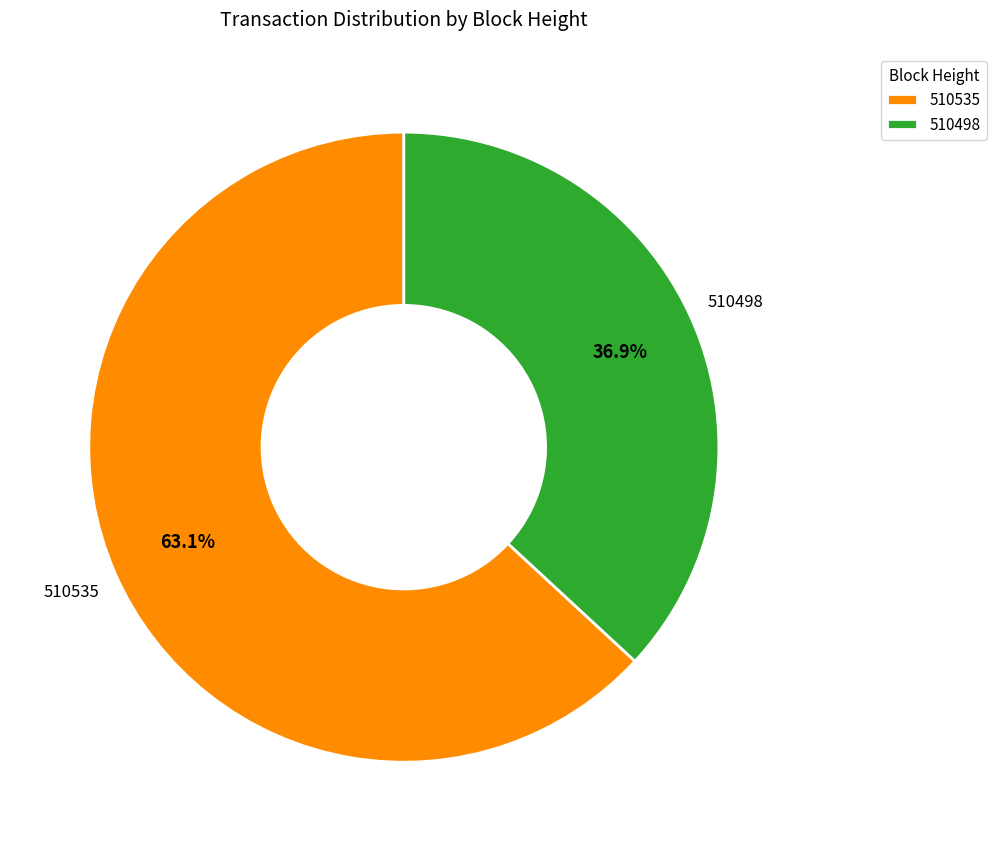

What is the ratio of the value at 510535 to the value at 510498?

1.7